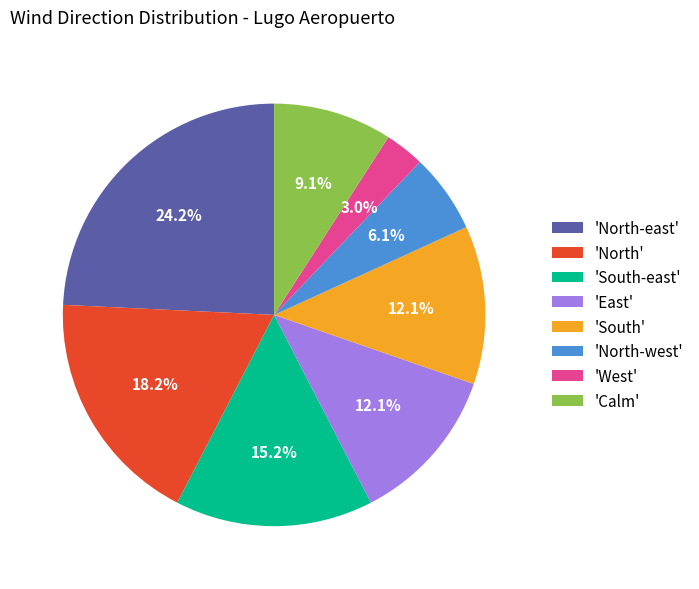

What is the smallest slice in the pie chart?

'West'